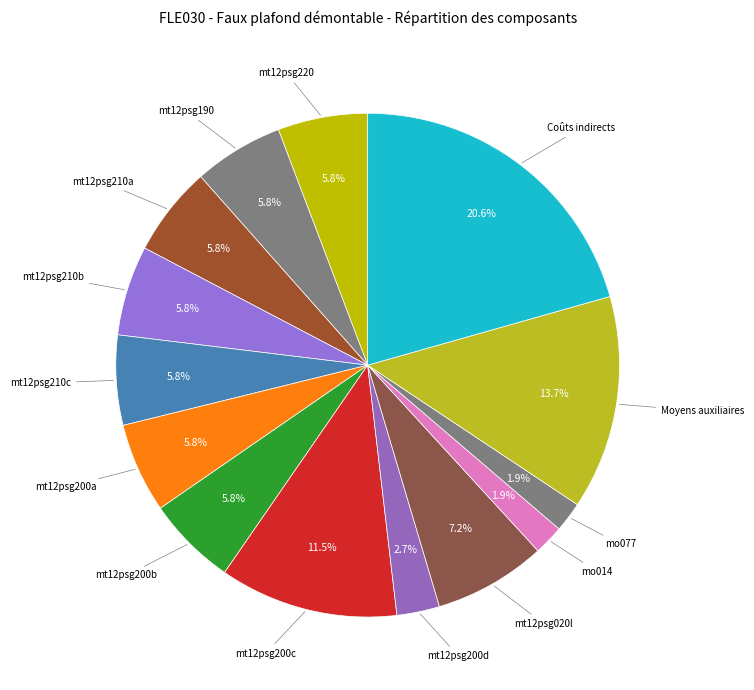

What percentage do mt12psg020l and mt12psg210b together represent?

13.0%